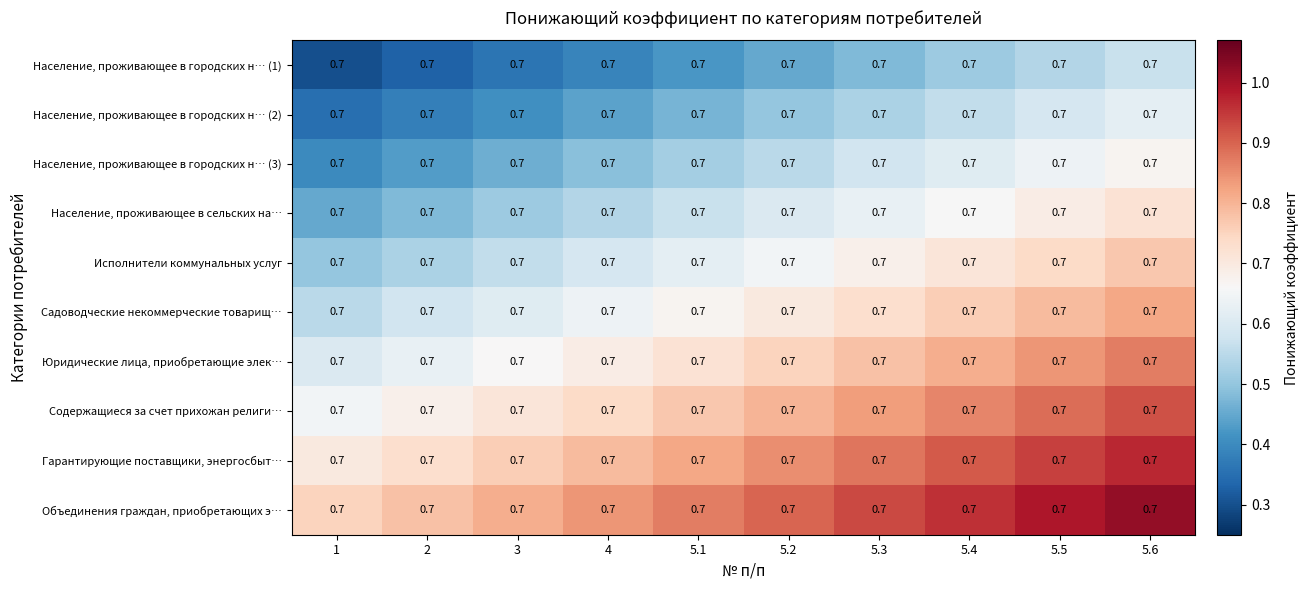

True or false: Население, проживающее в городских н… (1) has a value of 0.6 at 3.

False